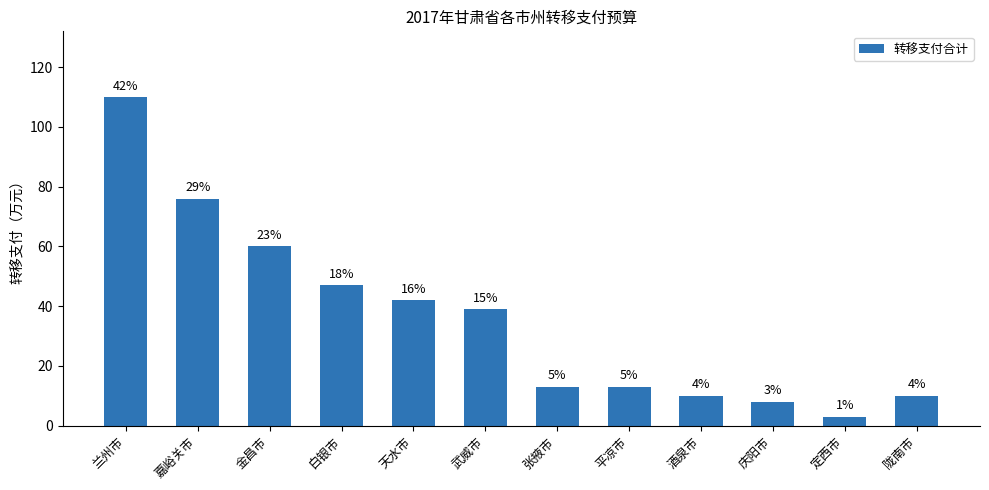

Does the chart contain any negative values?

No